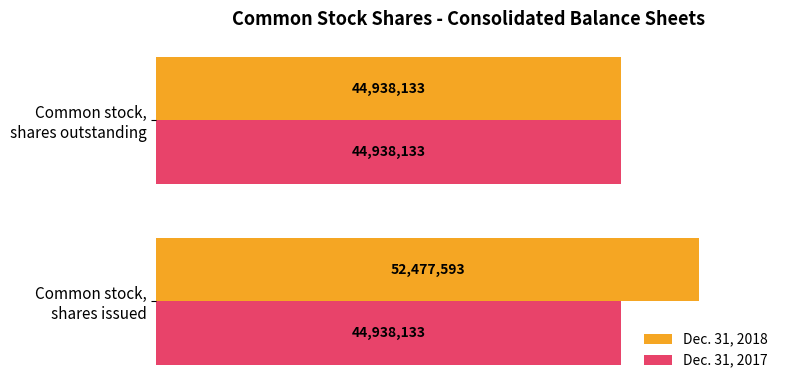

What are all the series names shown in the legend?

Dec. 31, 2018, Dec. 31, 2017